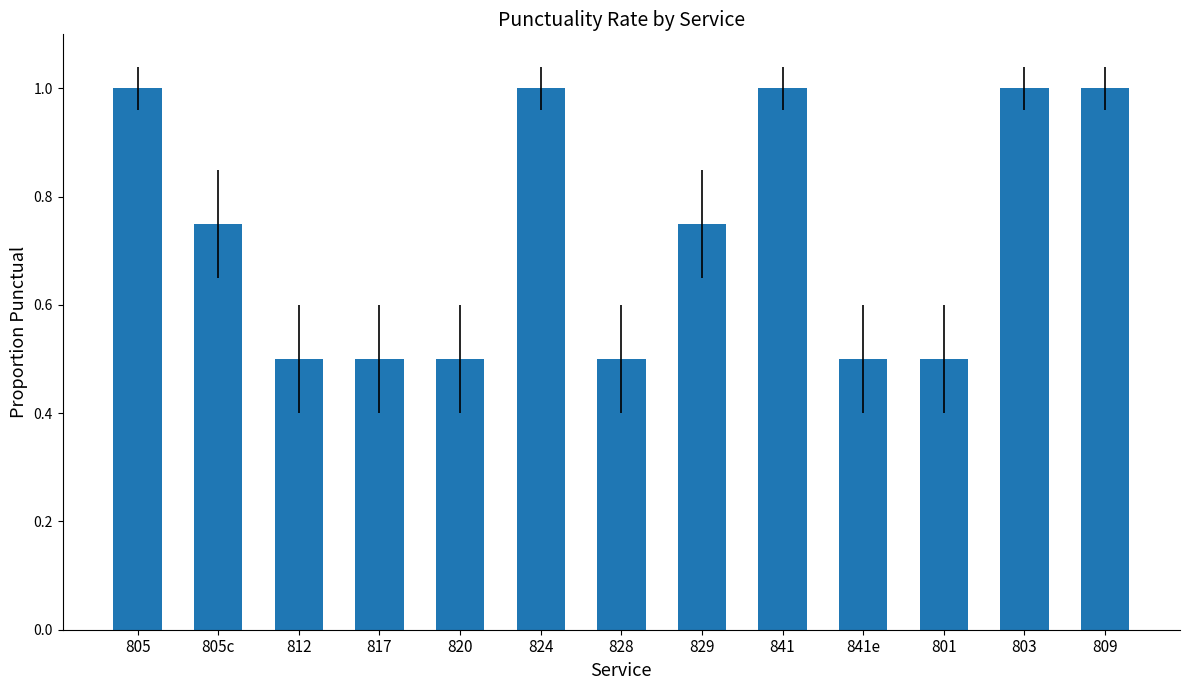

What is the greatest value displayed?

1.0